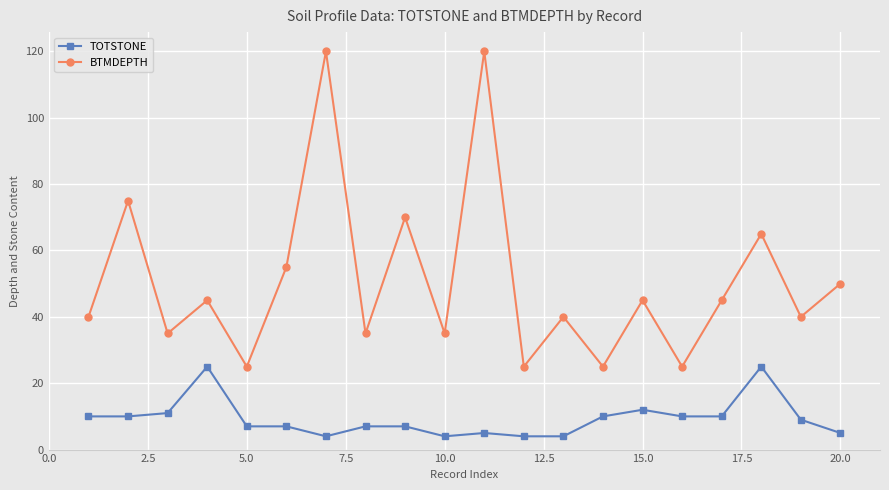

True or false: TOTSTONE and BTMDEPTH intersect in this chart.

False